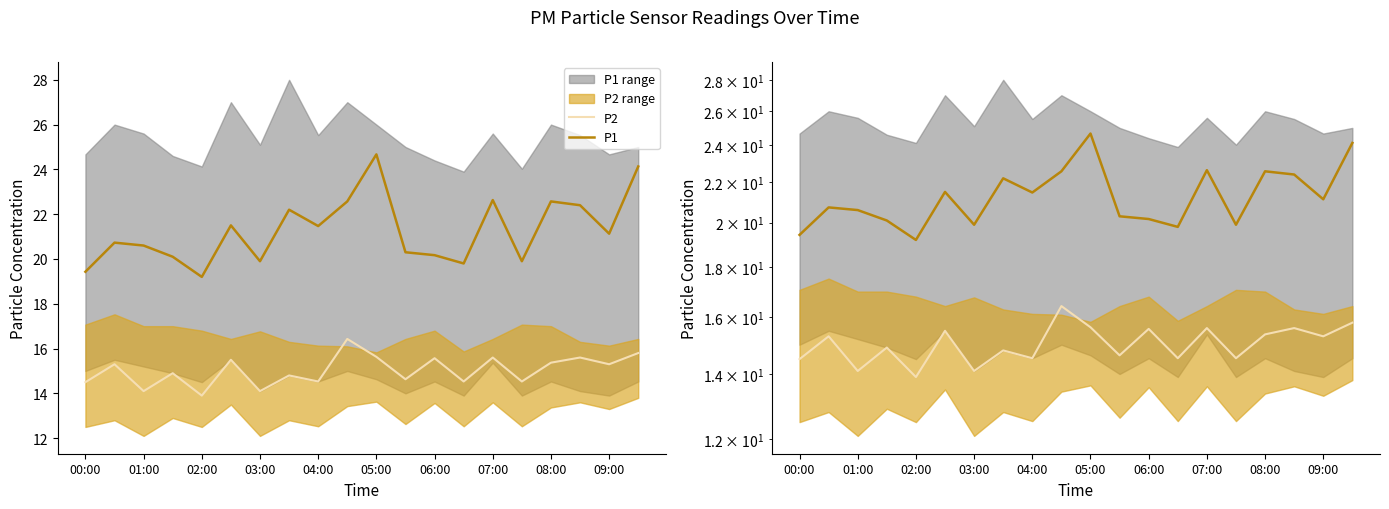

True or false: P2 has more than 1 interior local peaks.

True